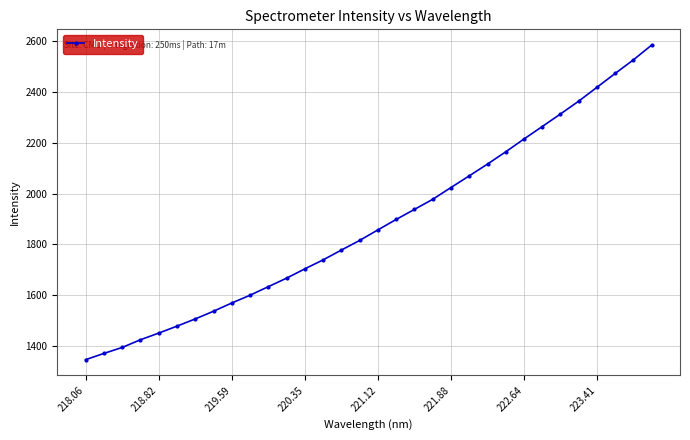

What is the average value?

1881.5